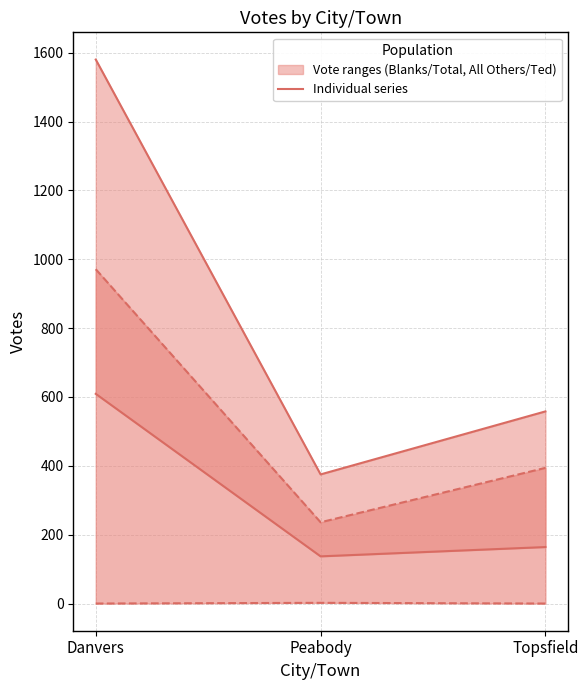

What is the maximum value for Blanks?

609